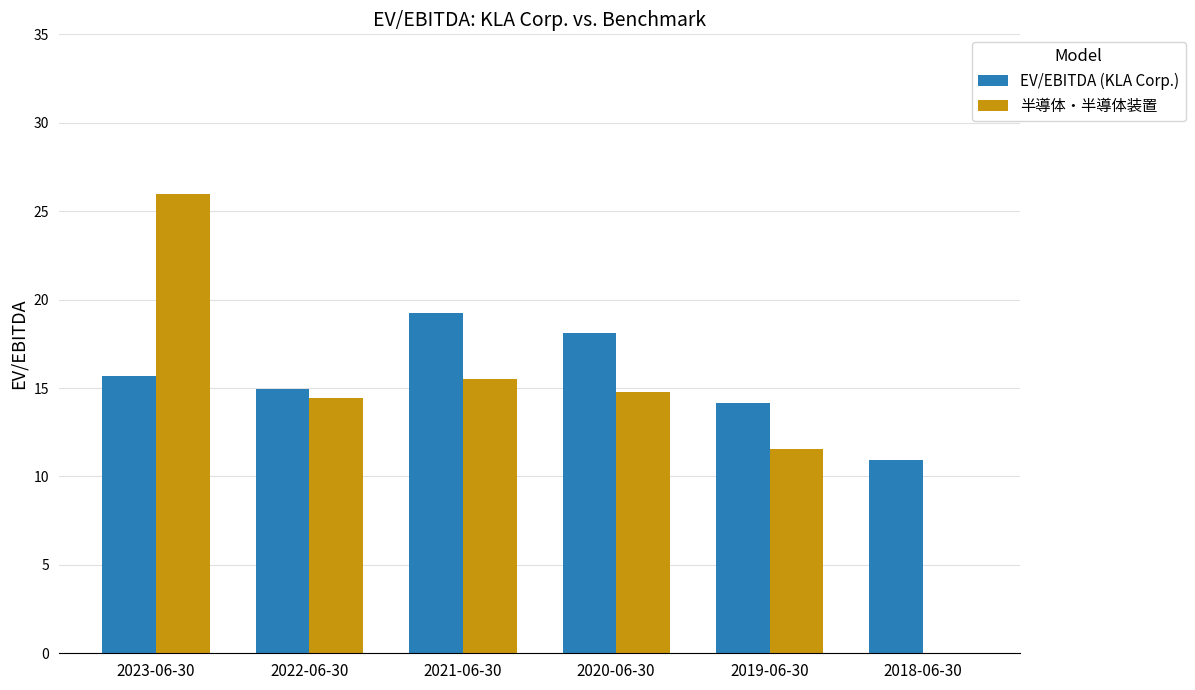

Where is EV/EBITDA (KLA Corp.) nearest to the value 15?

2022-06-30